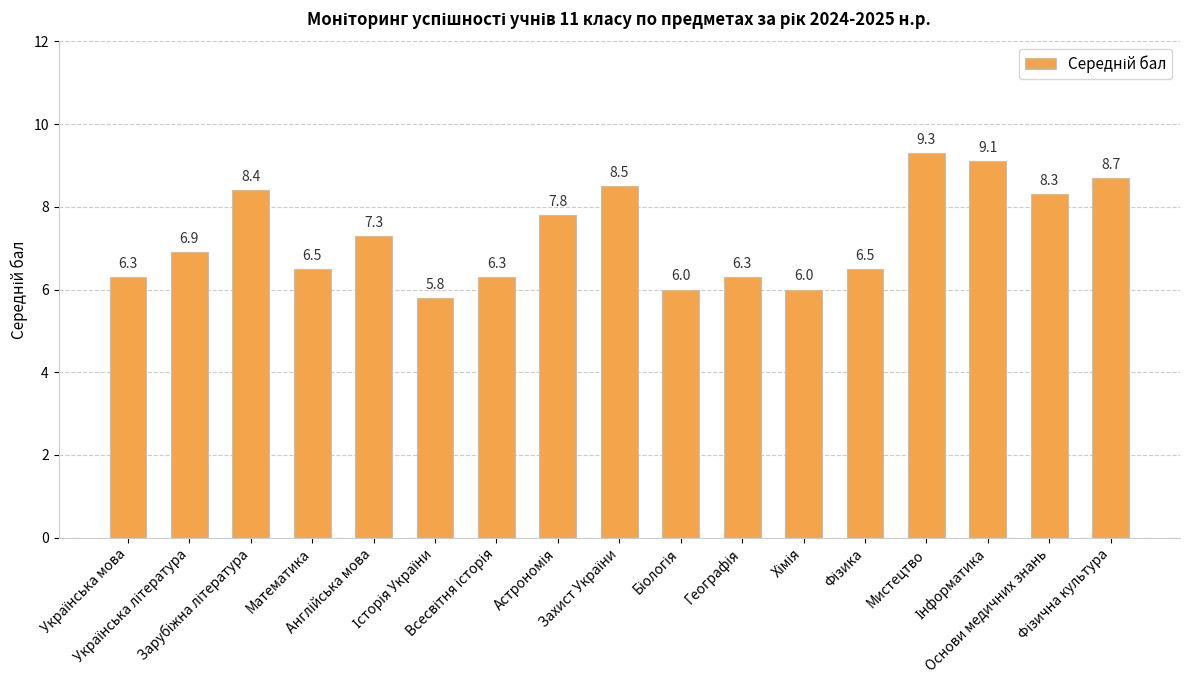

What is the value of the 8th bar from the left?

7.8